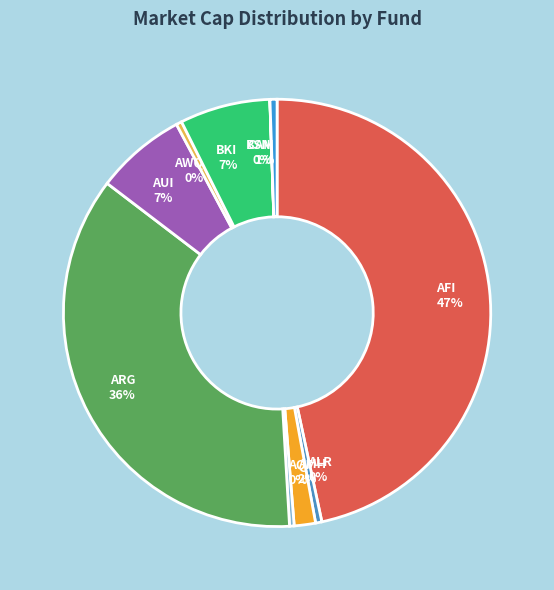

To the nearest percent, what percentage of the pie is BKI?

7%